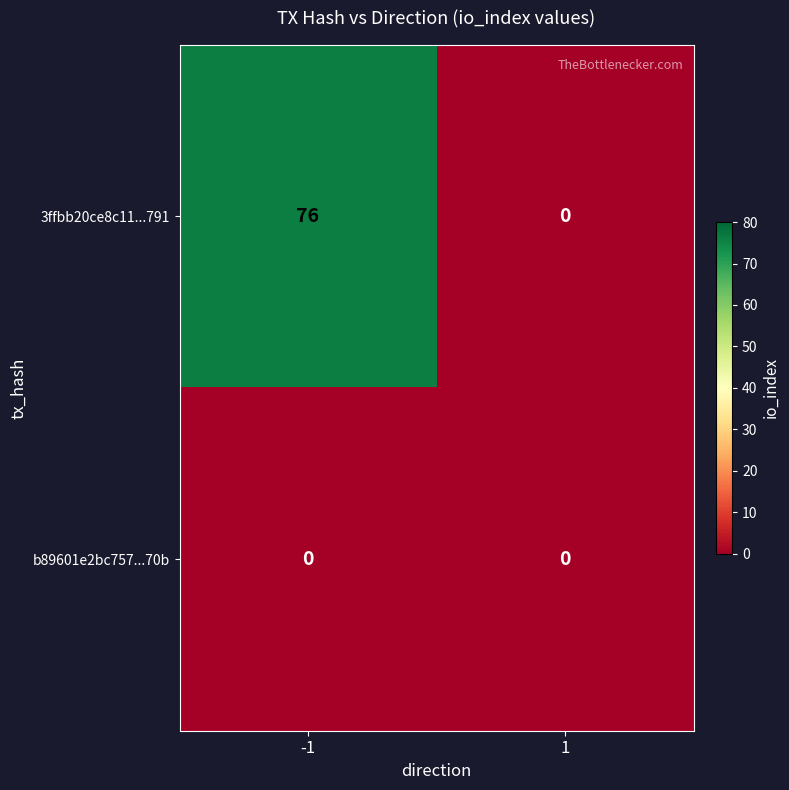

List the series in order of their peak value, lowest first.

b89601e2bc757...70b, 3ffbb20ce8c11...791